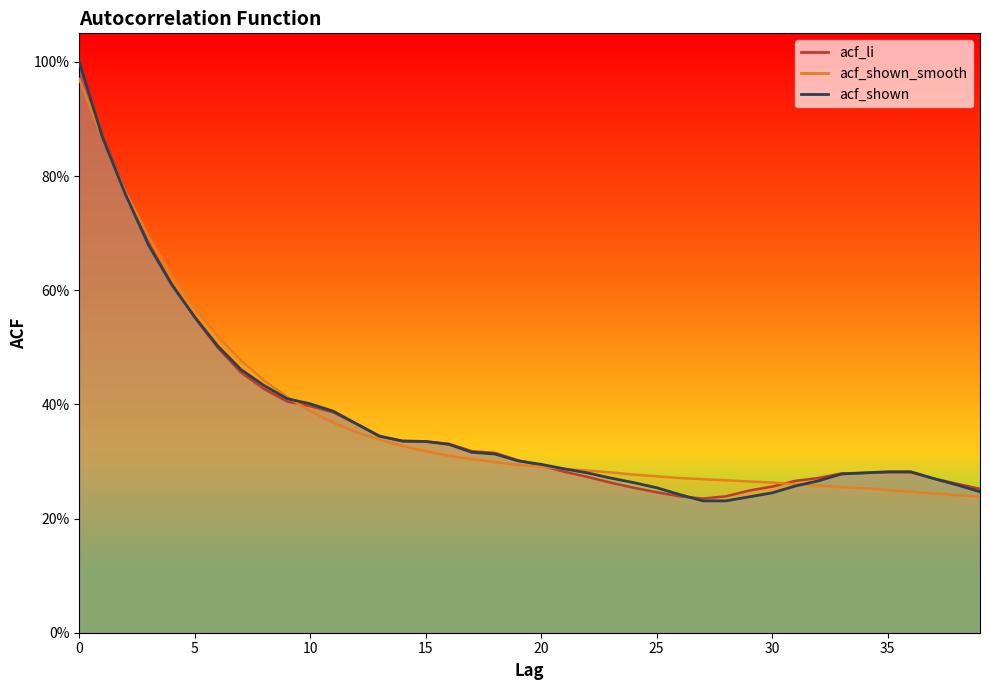

What is the approximate value of acf_li at 24?

0.3